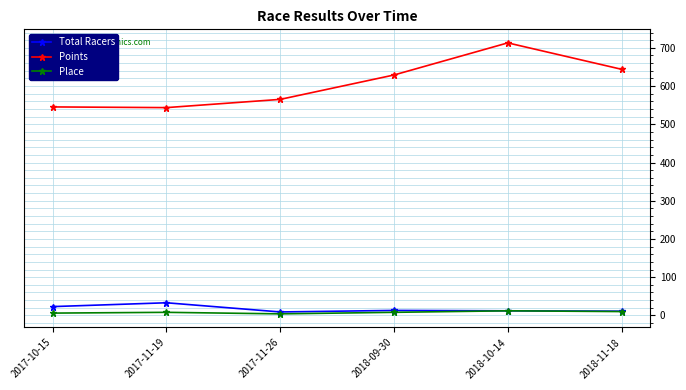

How many categories are shown in the chart?

6